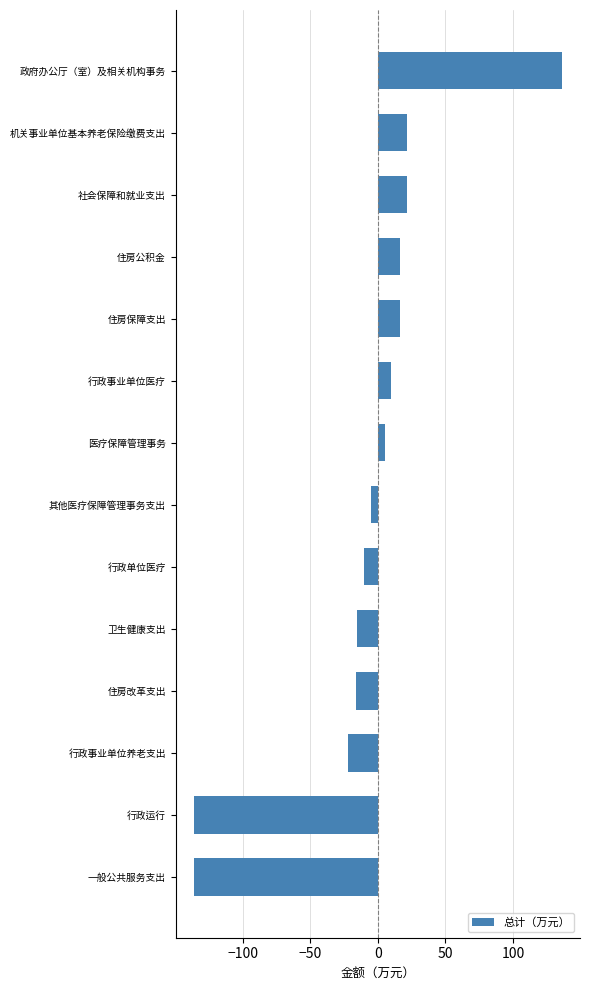

Which label corresponds to the largest value in the chart?

政府办公厅（室）及相关机构事务